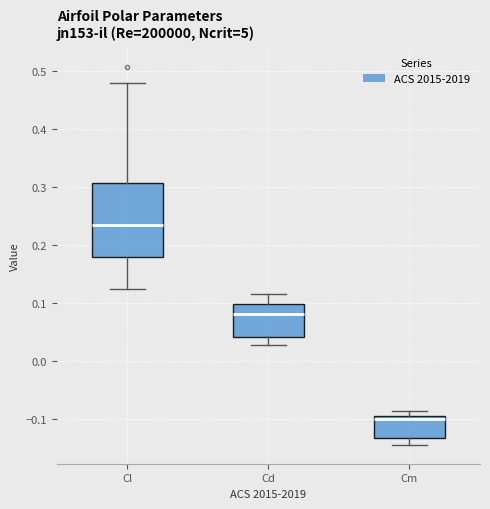

Which box has the lowest median line?

Cm